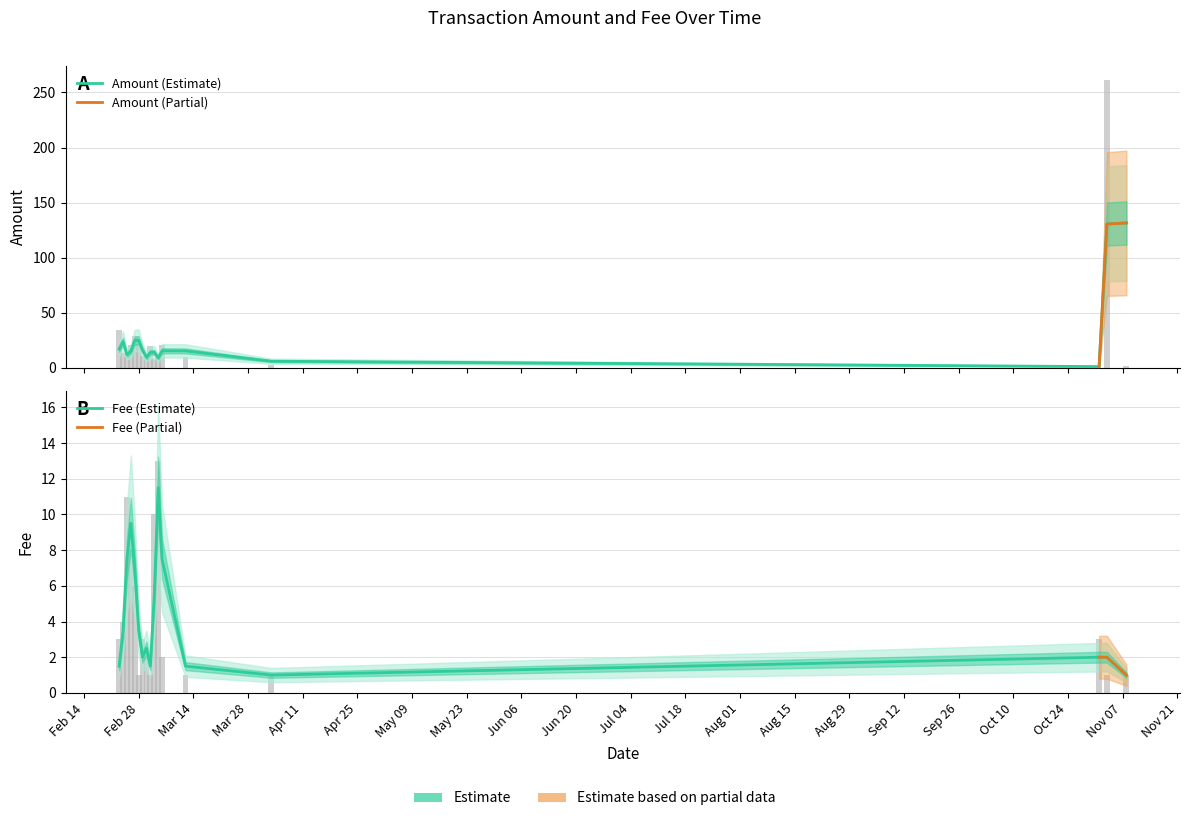

The value of Amount at 2017-02-23 is 33.8. True or false?

True